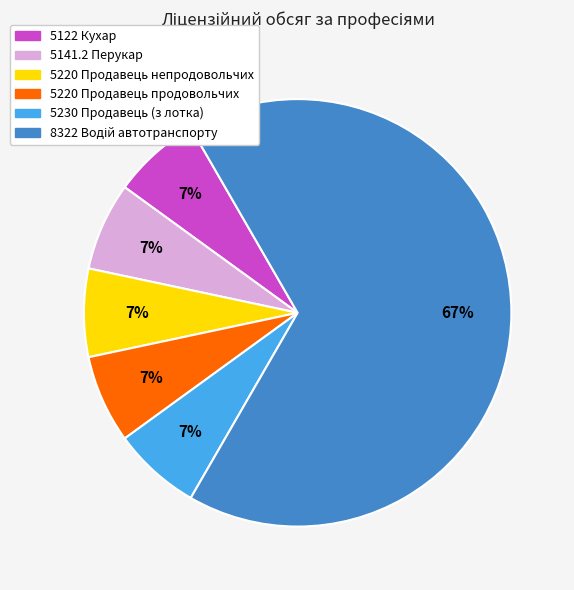

Is there a majority slice in this chart?

Yes